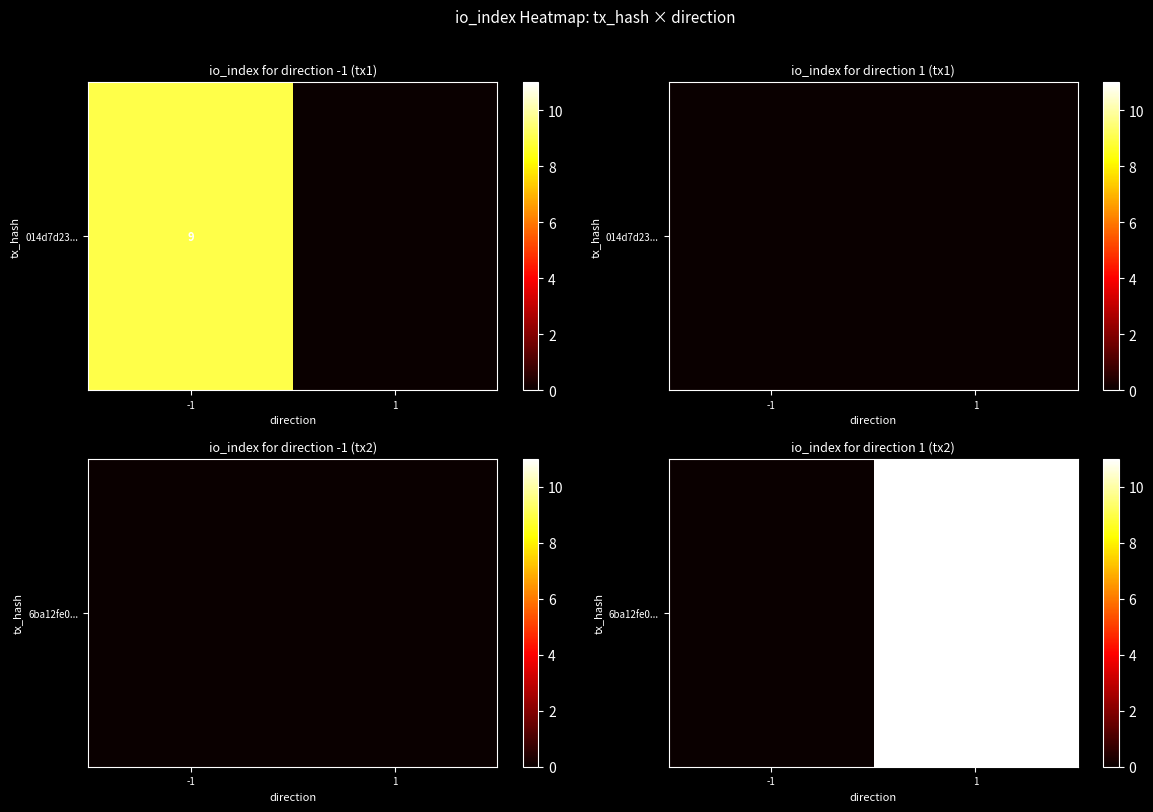

Where is the data nearest to the value 5?

-1